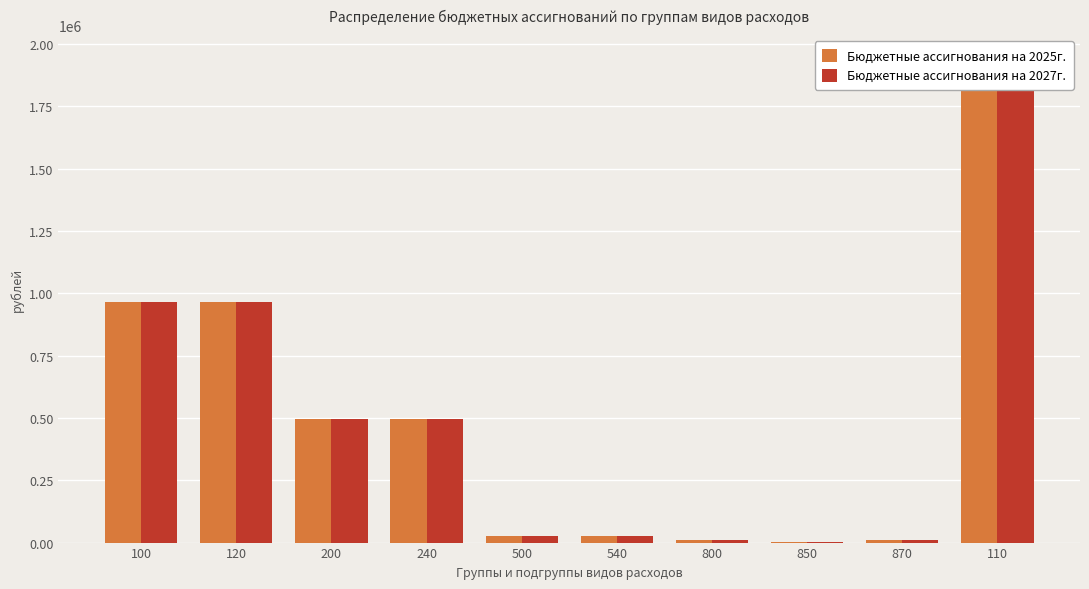

What is the total value across all series at 110?

3876600